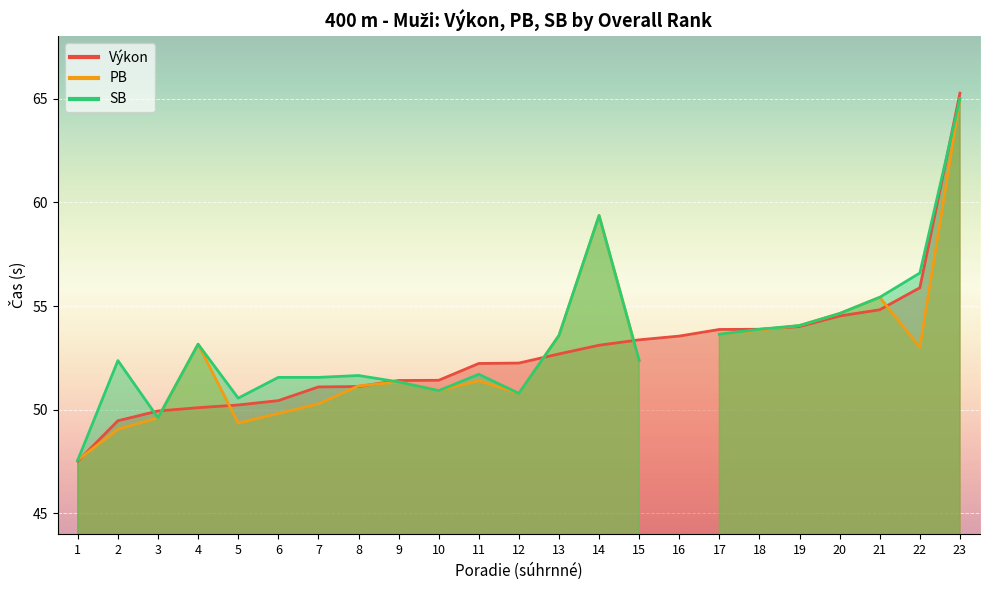

True or false: Výkon has a value of 51.4 at 9.

True